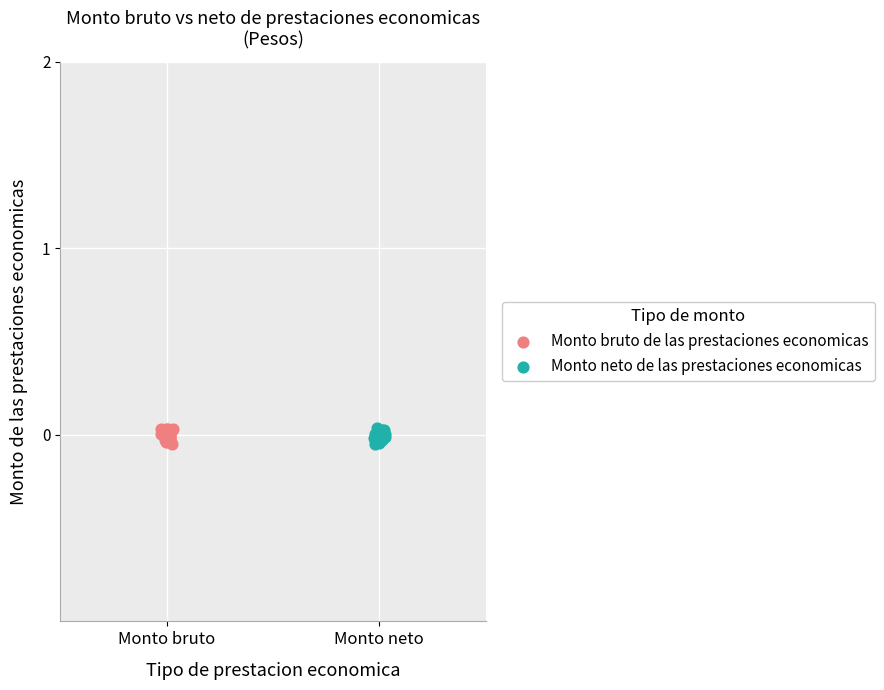

What are all the series names shown in the legend?

Monto bruto de las prestaciones economicas, Monto neto de las prestaciones economicas